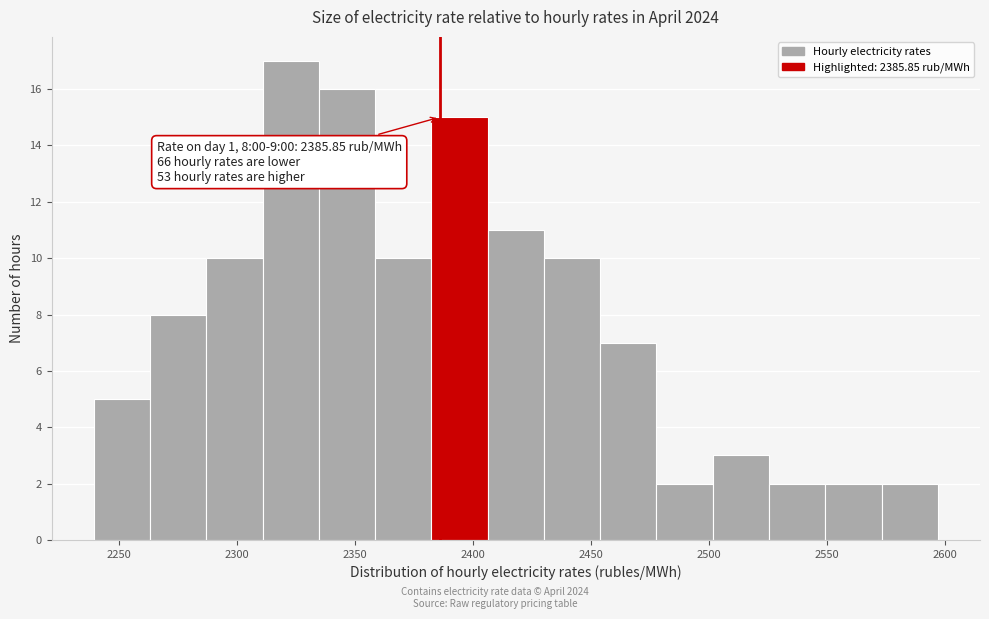

Which range on the x-axis has the tallest bar?

2310 to 2335